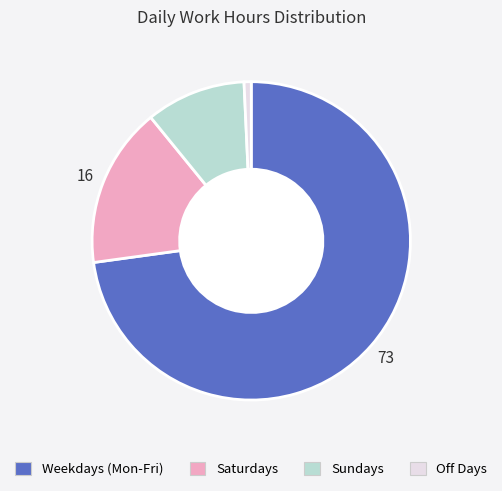

Does any single category account for the majority?

Yes